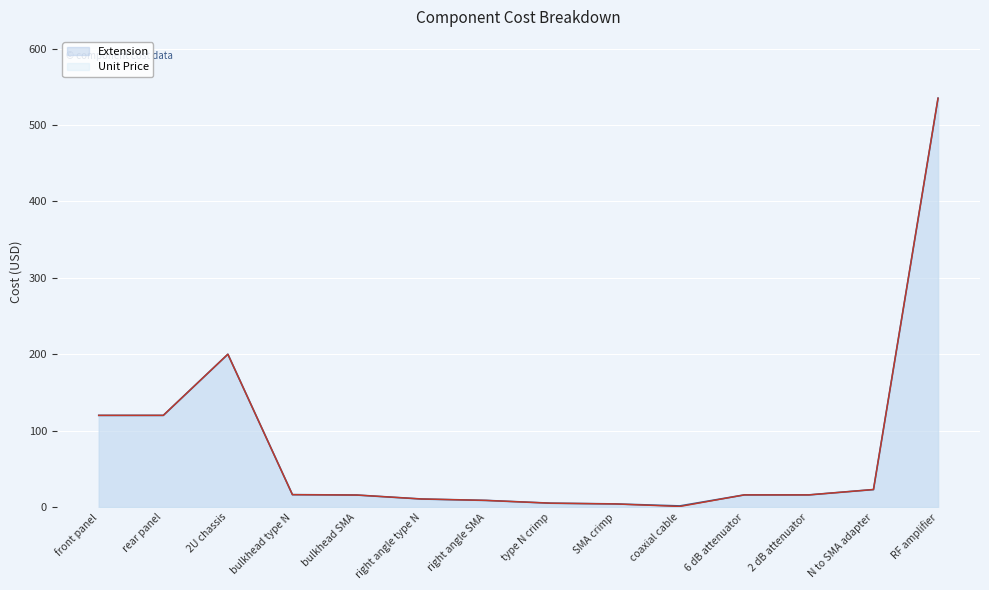

True or false: Unit Price has more than 1 points higher than both neighbors.

False